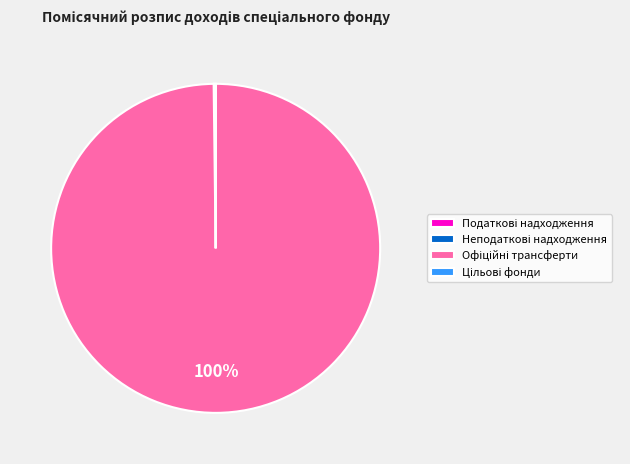

Is there any slice that represents more than half of the pie?

Yes